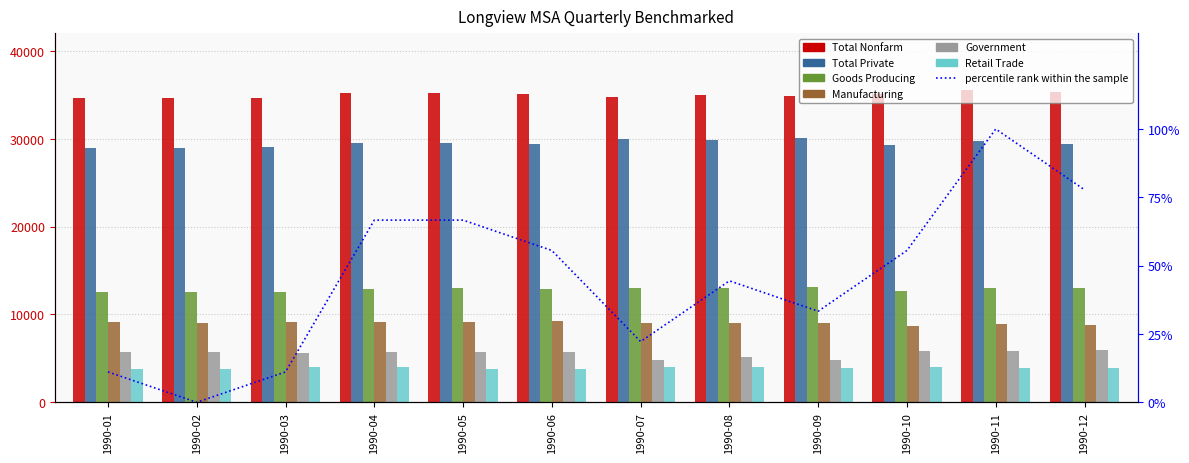

True or false: Goods Producing has a value of 20486 at 1990-09.

False